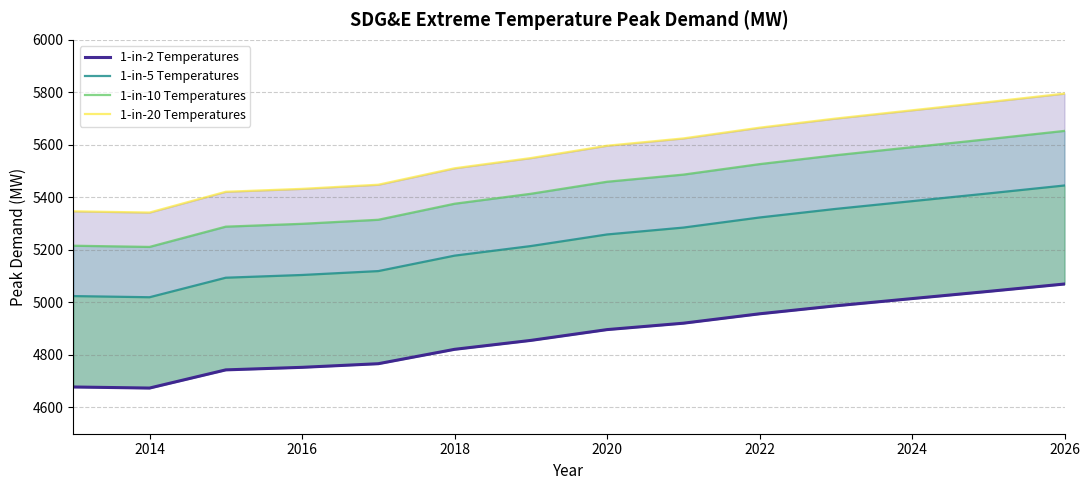

How many categories are shown in the chart?

14